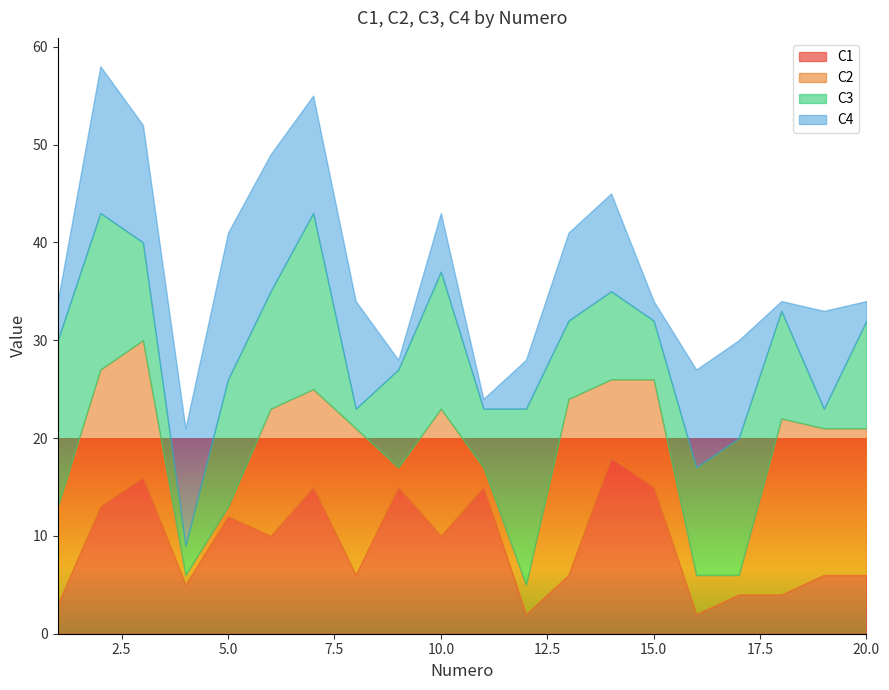

How many data points in C1 are above 10?

8